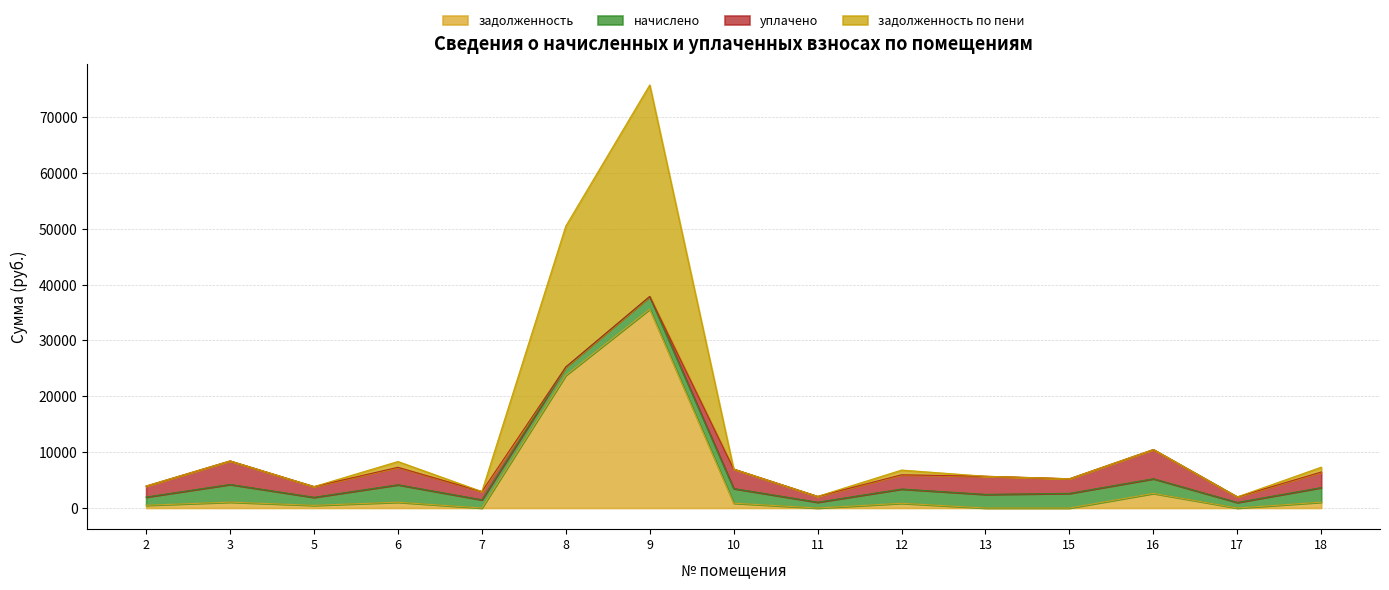

Which series has the widest spread of values?

задолженность по пени